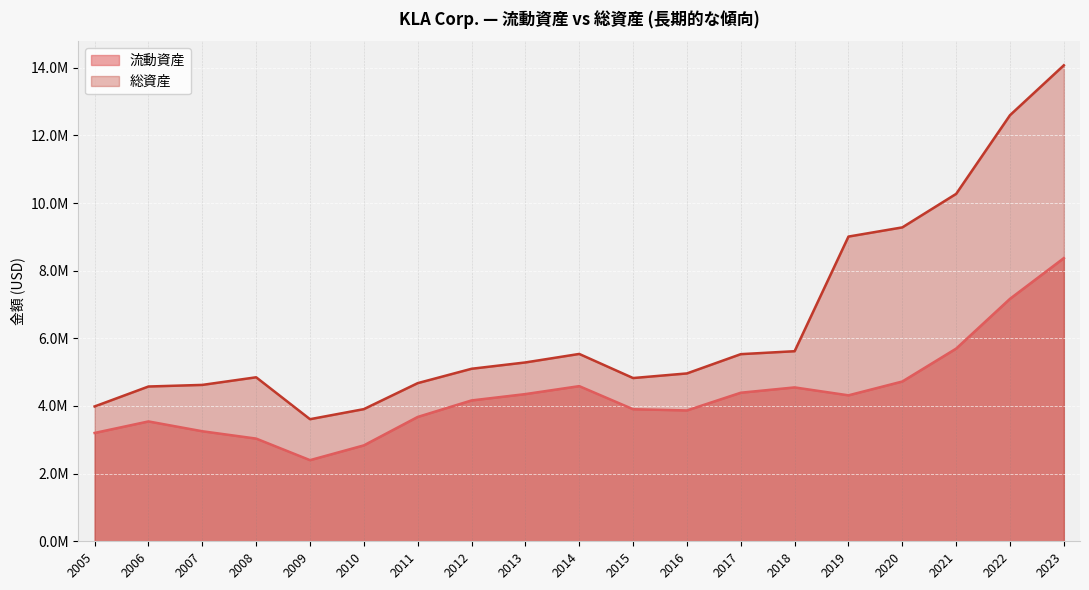

True or false: 総資産 and 流動資産 intersect in this chart.

False